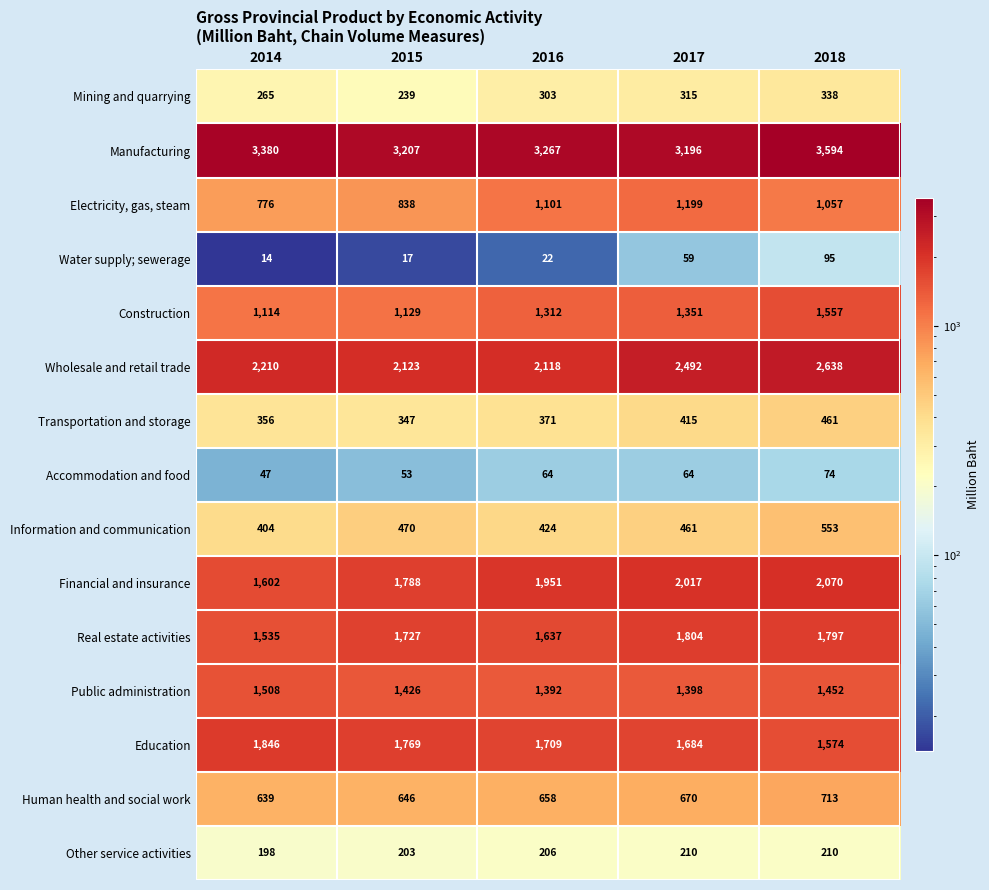

Is it true that Wholesale and retail trade equals 3598 at 2014?

False